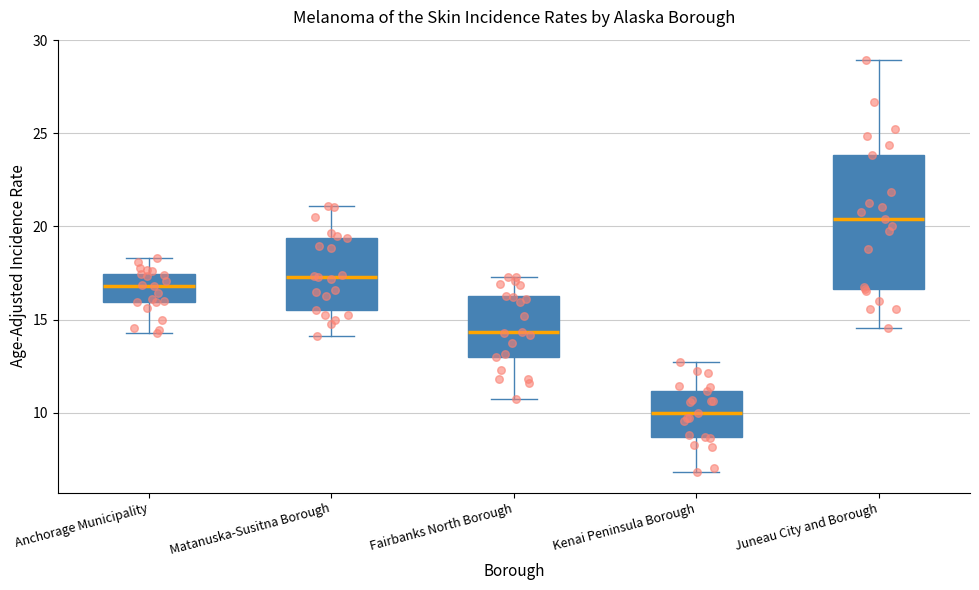

Reading left to right, transcribe this box plot: for each box, give where its median line is, the range the box spans, and where its two whiskers end, as read against the y-axis. The values are not printed on the chart, so give them approximately, as read against the axis.

Anchorage Municipality: median 17.0, box 16.0 to 17.5, whiskers 14.5 to 18.5
Matanuska-Susitna Borough: median 17.5, box 15.5 to 19.5, whiskers 14.0 to 21.0
Fairbanks North Borough: median 14.5, box 13.0 to 16.5, whiskers 11.0 to 17.5
Kenai Peninsula Borough: median 10.0, box 8.5 to 11.0, whiskers 7.0 to 12.5
Juneau City and Borough: median 20.5, box 16.5 to 24.0, whiskers 14.5 to 29.0